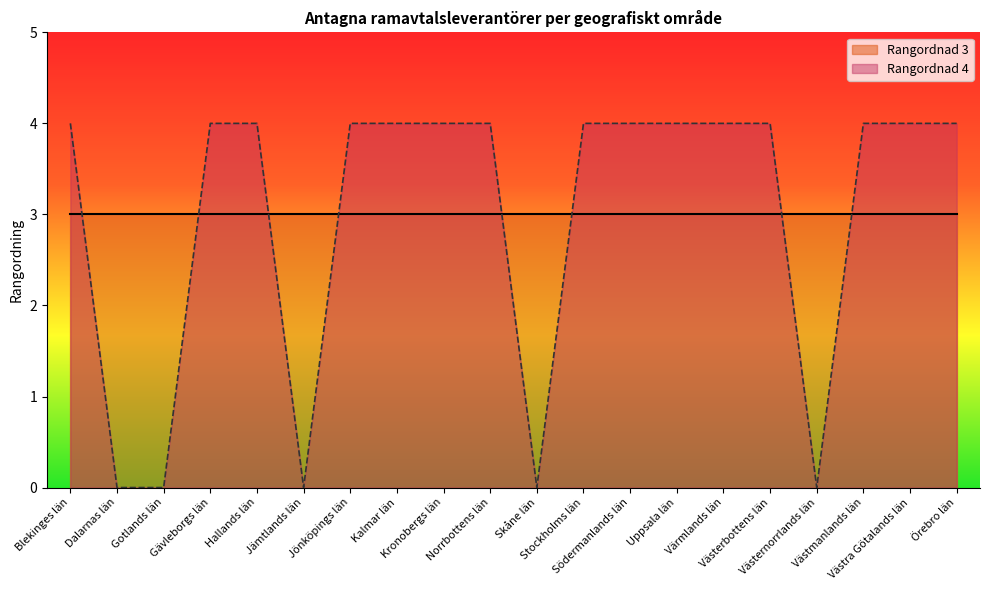

At which category does the data reach its first local valley?

Jämtlands län